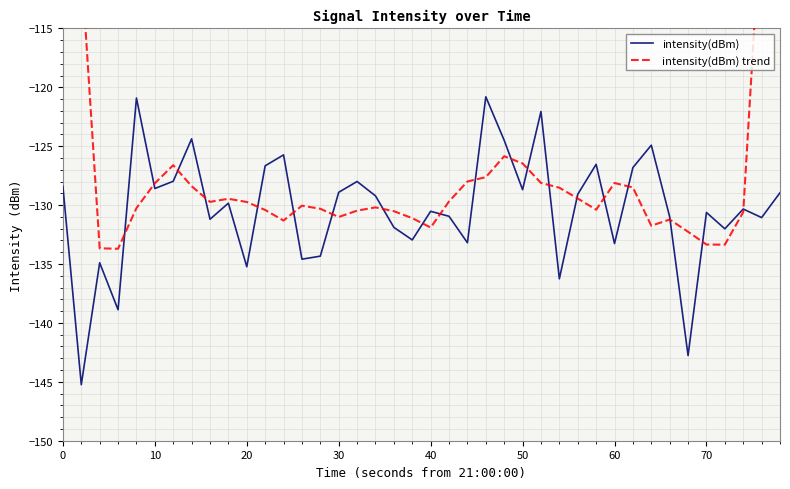

Which series has the largest total across all categories?

intensity(dBm) trend